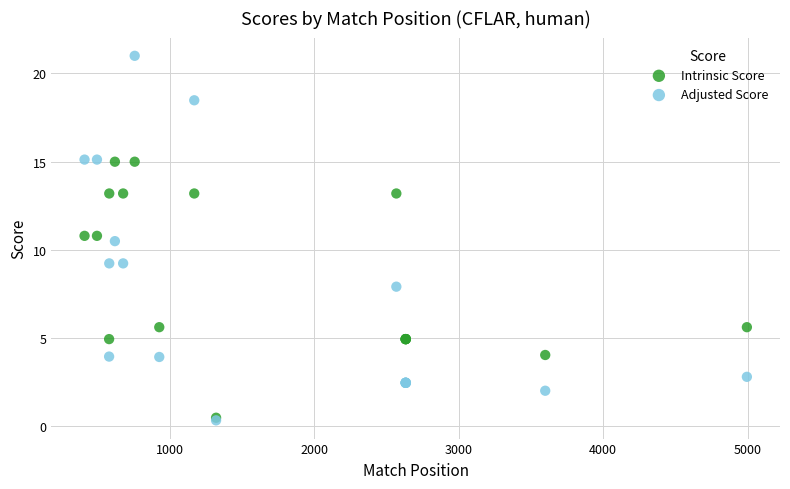

In the Adjusted Score series, what Y value is closest to 10?

10.5